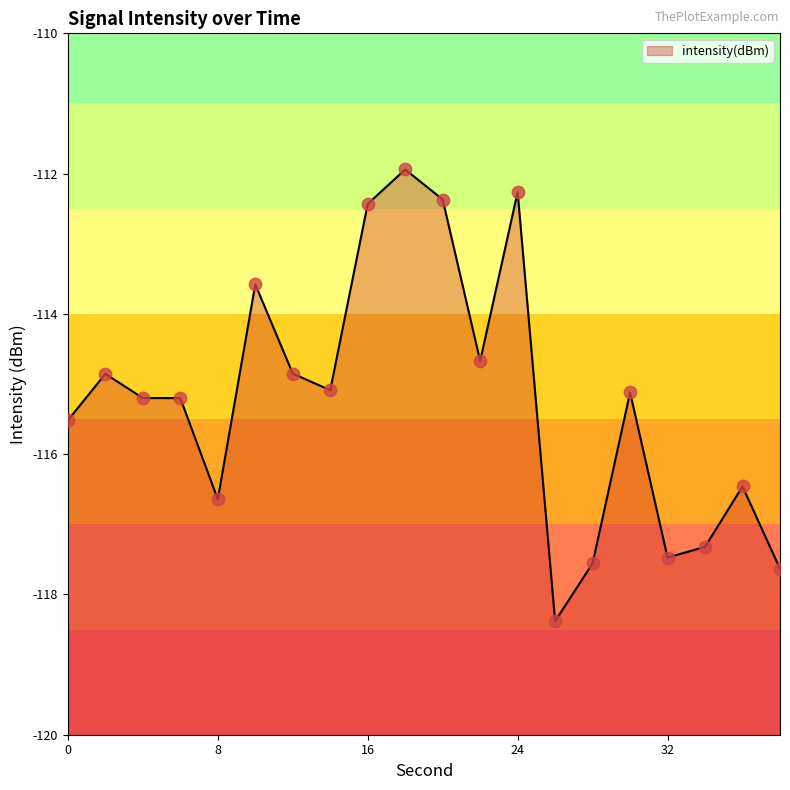

Which has a higher value, 34 or 4?

4